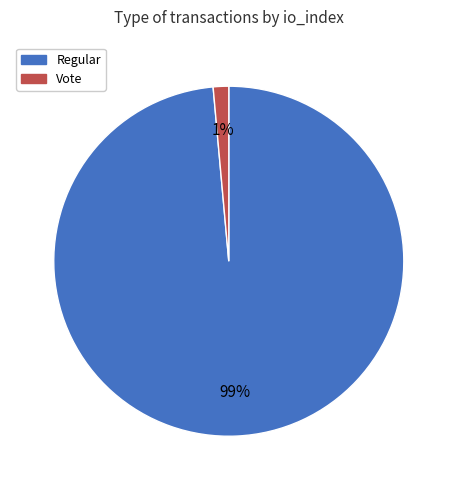

Does Vote account for over 50% of the chart?

No